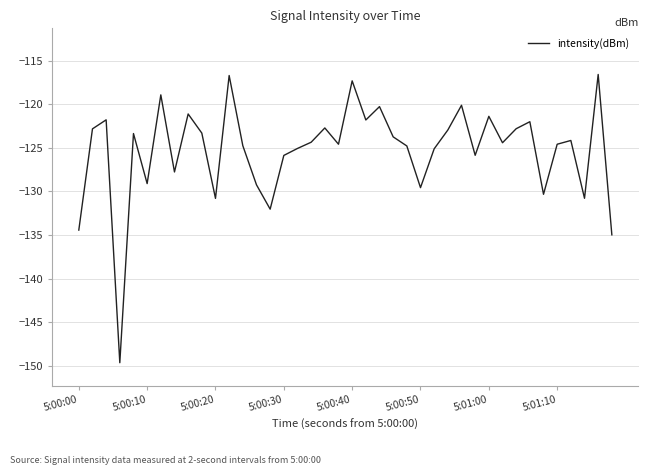

What is the difference between the maximum and minimum values?

33.1